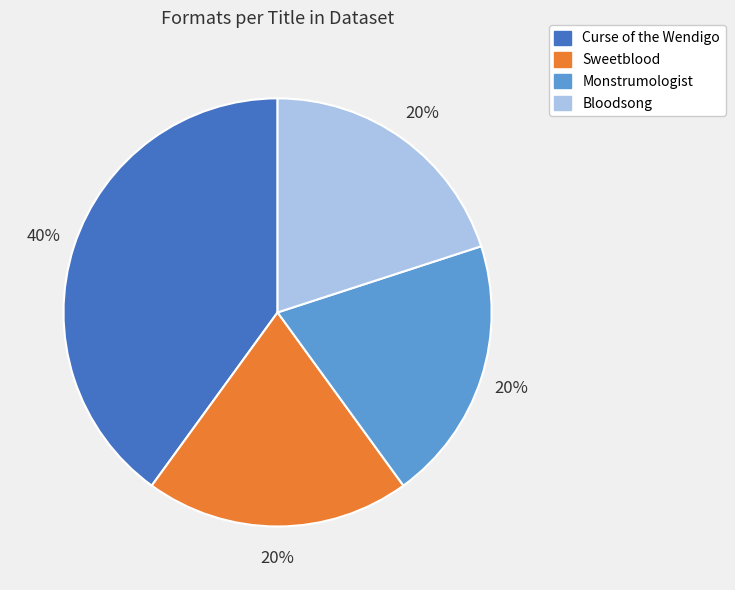

Is Sweetblood the majority of the pie?

No